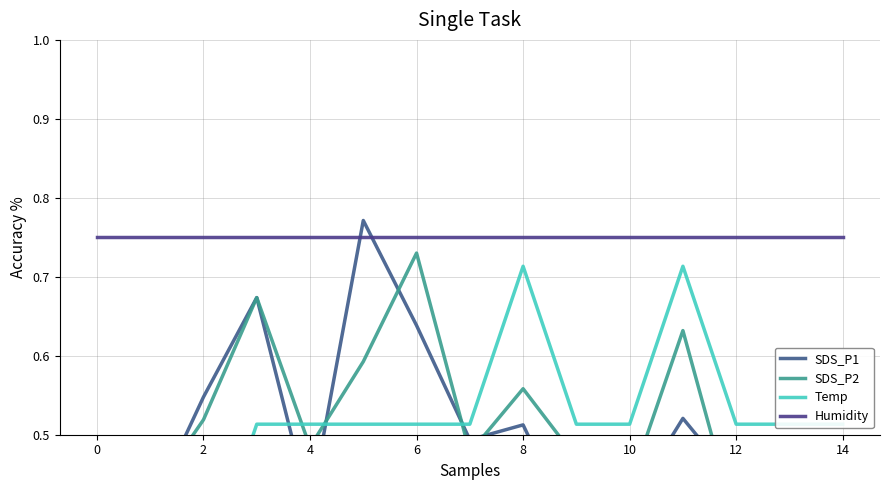

Between 4 and 6, which is larger?

6